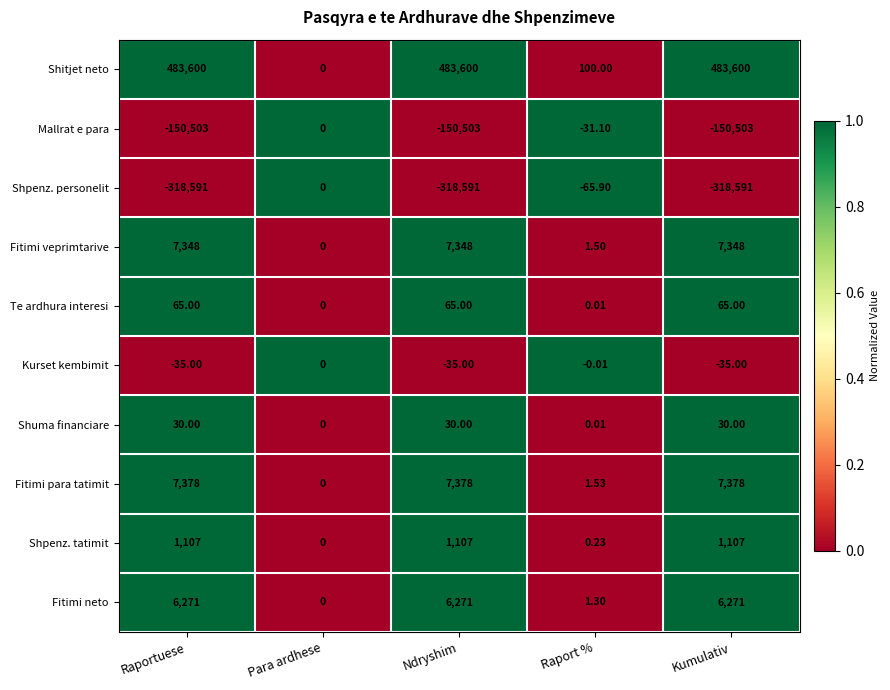

Which series has the largest range (max minus min)?

Shitjet neto